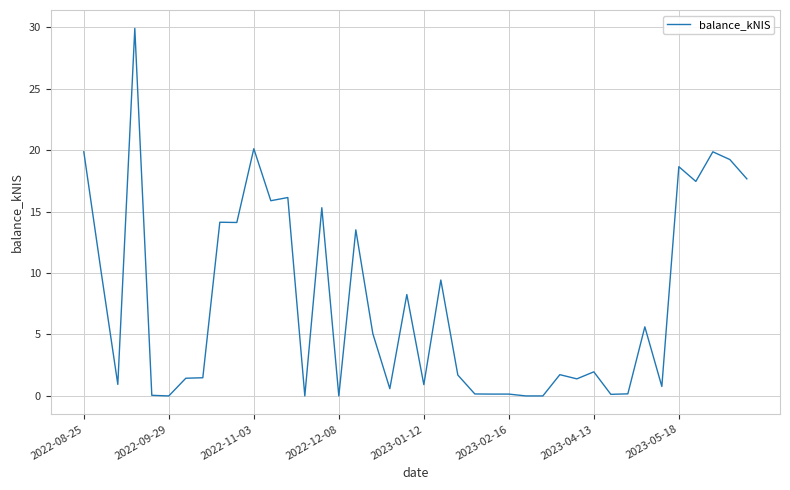

What is the maximum value shown in the chart?

29.9